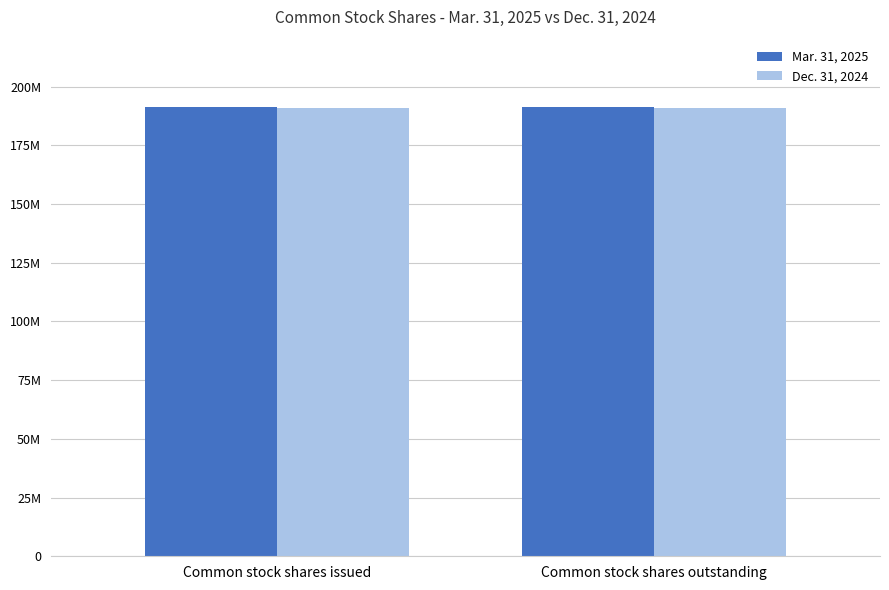

Which category has the highest value across all series?

Common stock shares issued